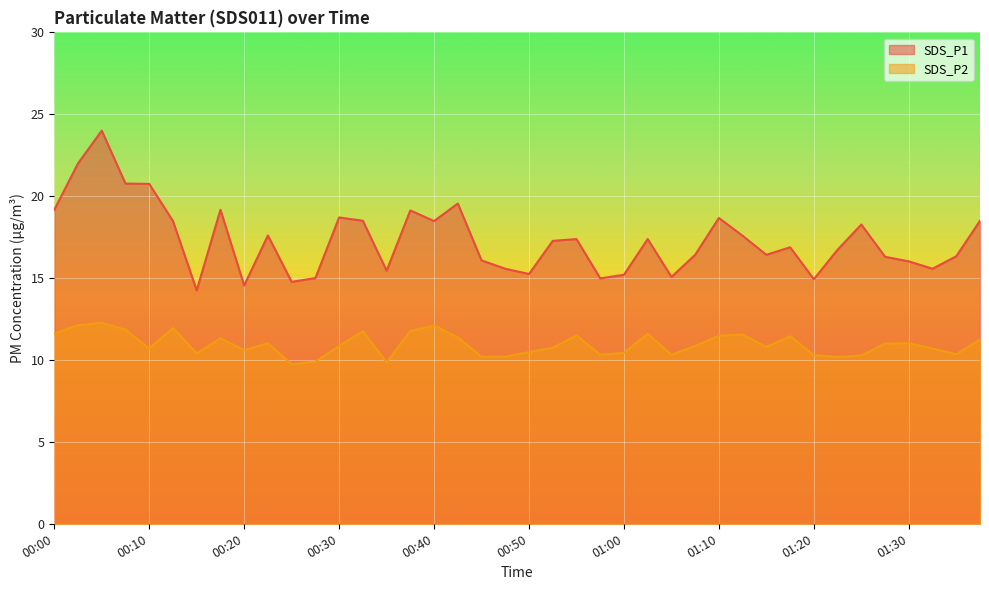

True or false: SDS_P2 and SDS_P1 cross at least once.

False